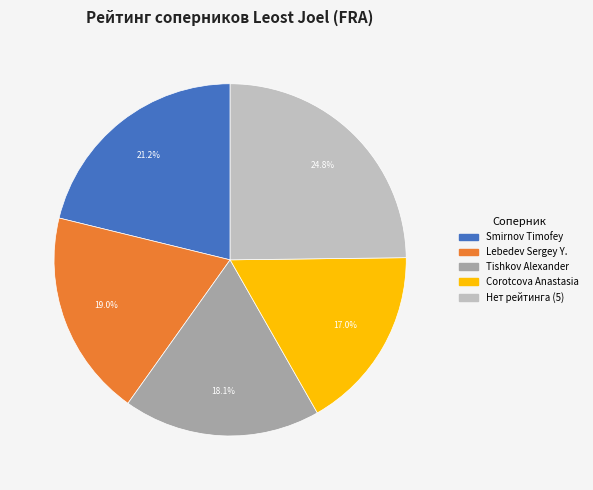

Is there any slice that represents more than half of the pie?

No